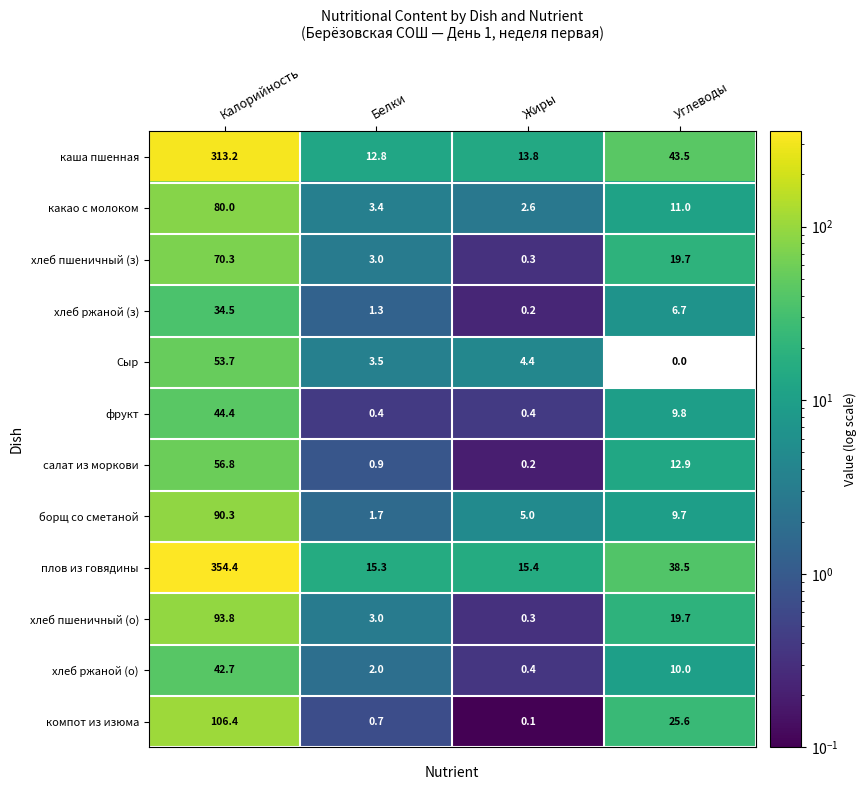

The какао с молоком series shows 2.6 at Жиры. True or false?

True